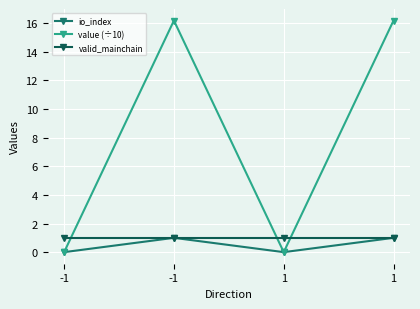

Rank the series by their maximum value, from highest to lowest.

value (÷10), io_index, valid_mainchain